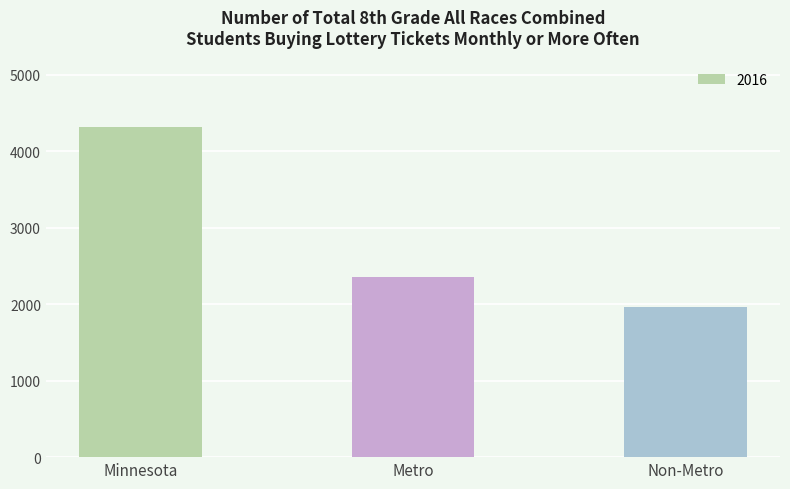

Reading left to right, extract all data points from this chart.

4324	2362	1962